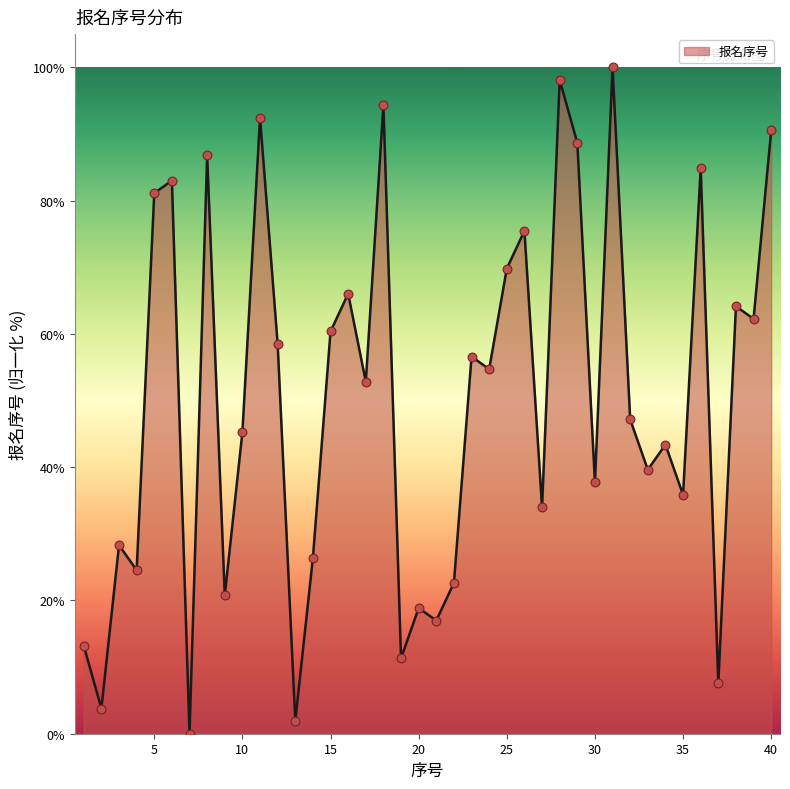

What is the difference between the maximum and minimum values?

100.0